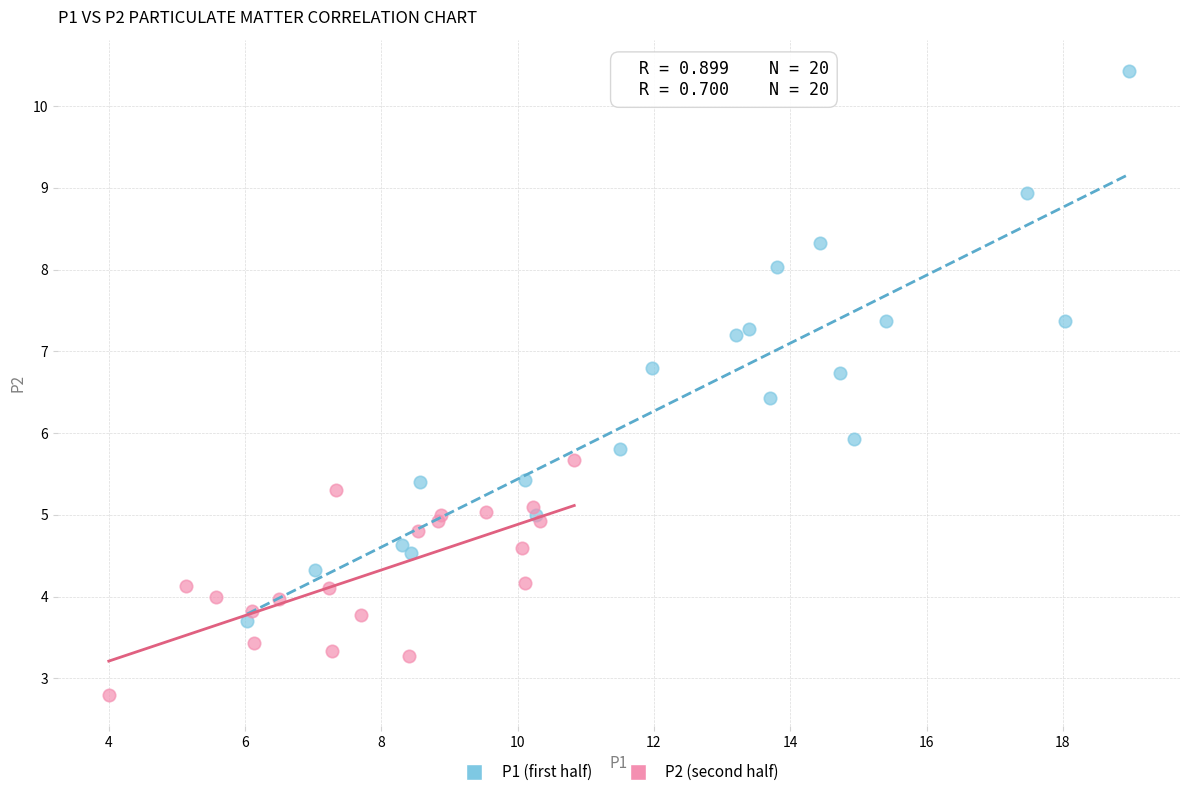

Which series reaches the minimum Y coordinate?

P2 (second half)